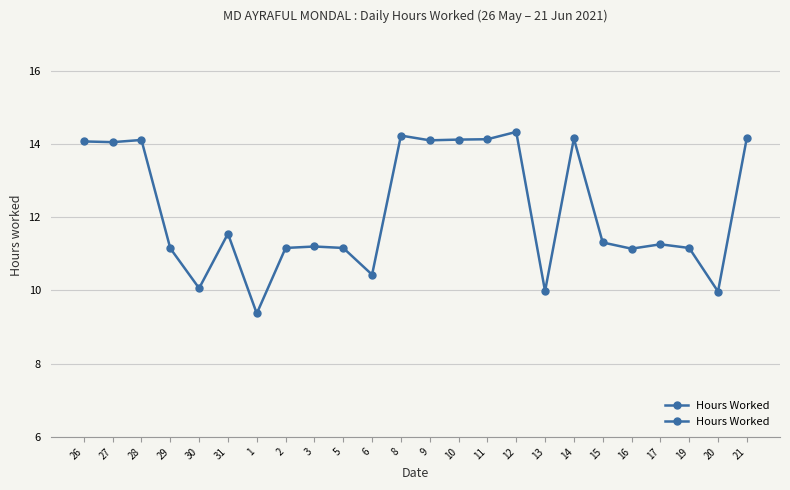

What is the difference between the values at 30 and 10?

4.1